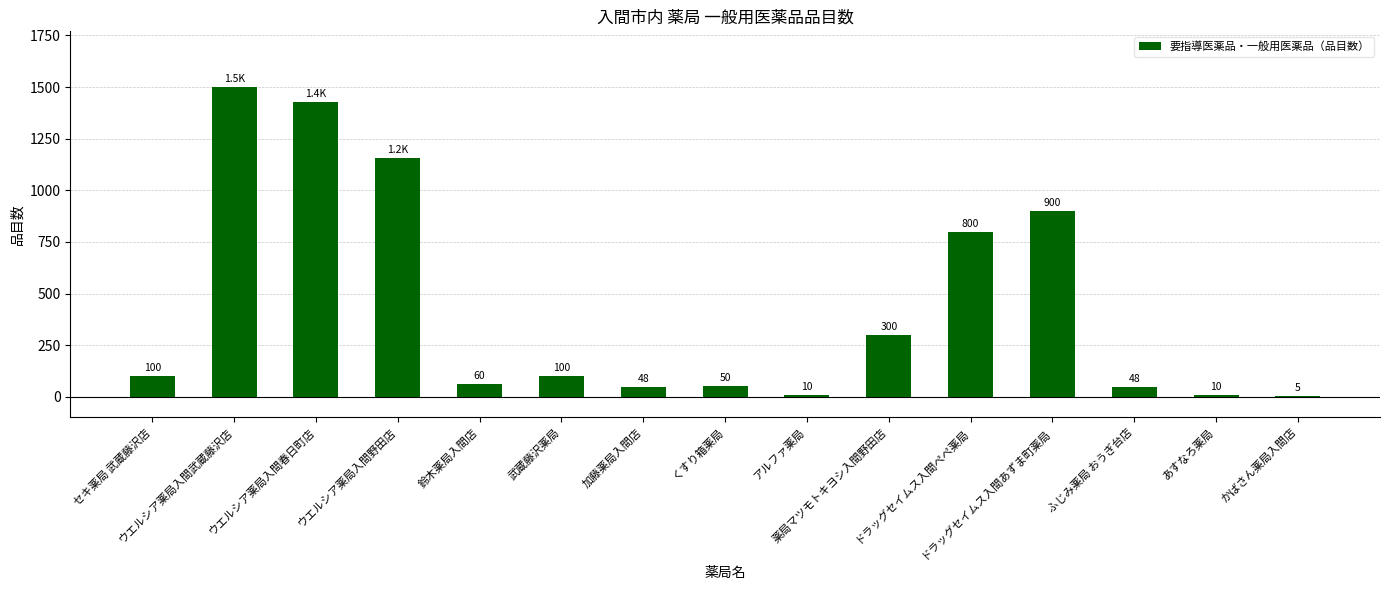

What is the maximum value shown in the chart?

1500